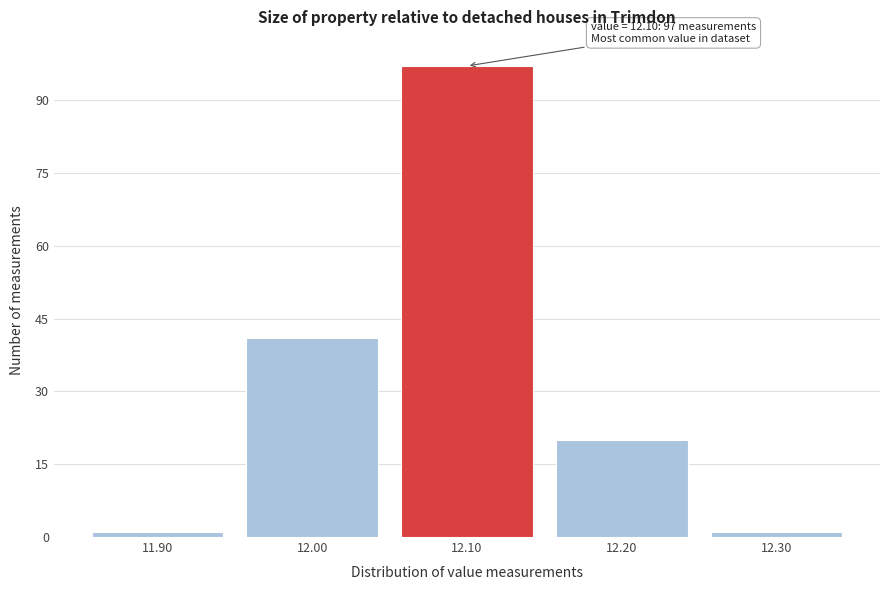

Which range on the x-axis has the tallest bar?

12.05 to 12.15